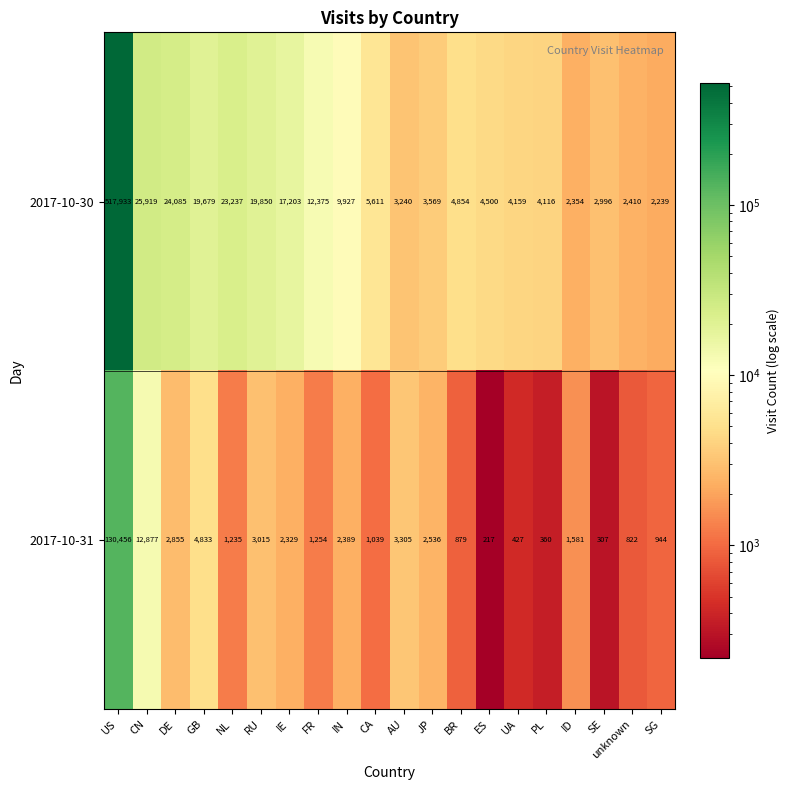

Is it true that 2017-10-31 equals 1667 at SG?

False